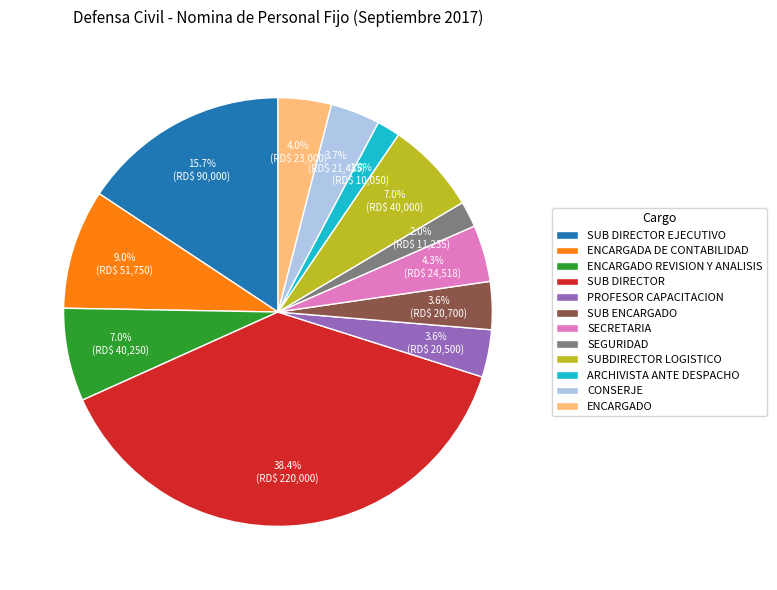

Does ARCHIVISTA ANTE DESPACHO represent more than half of the total?

No